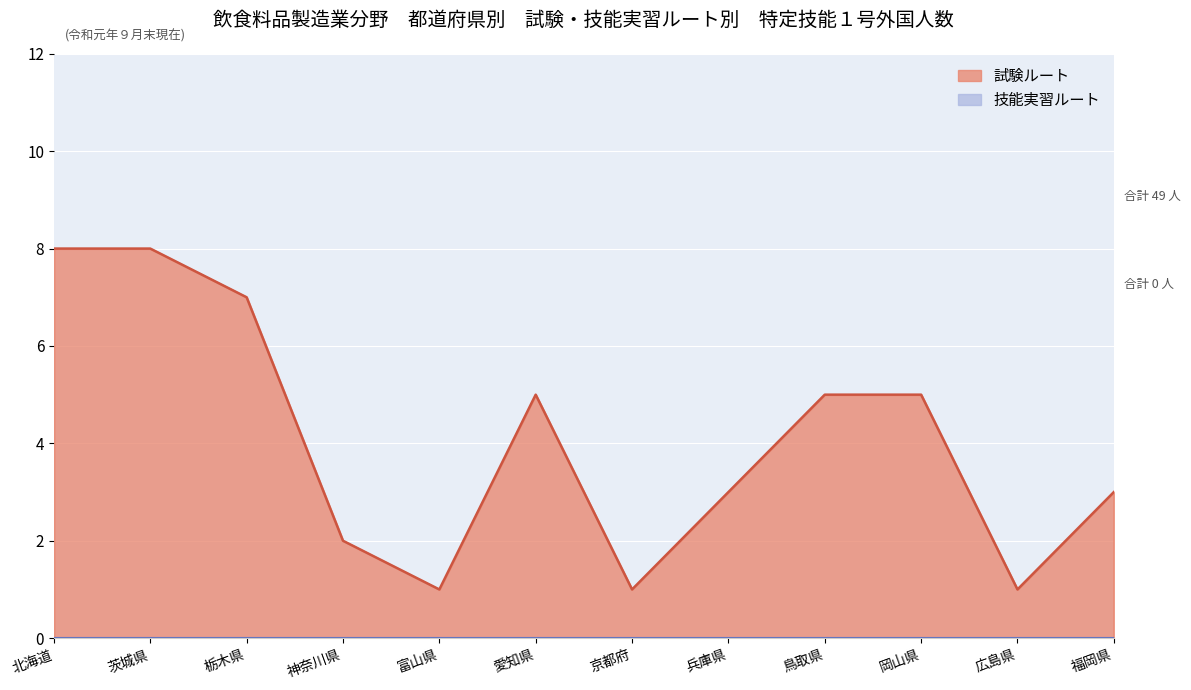

Where is the first local maximum?

愛知県